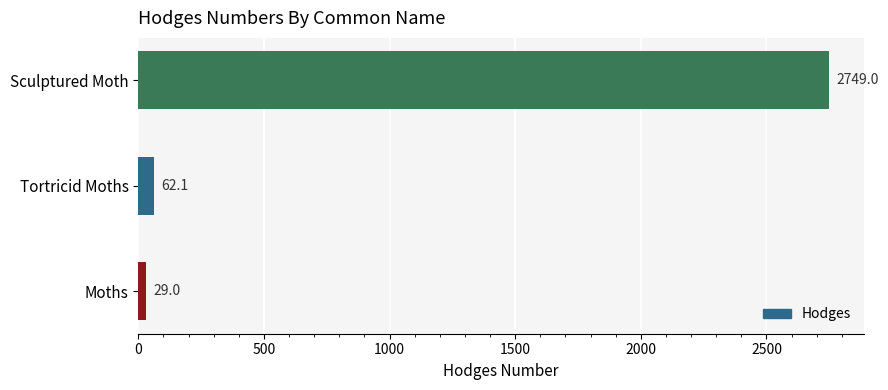

How many bars are there in total?

3